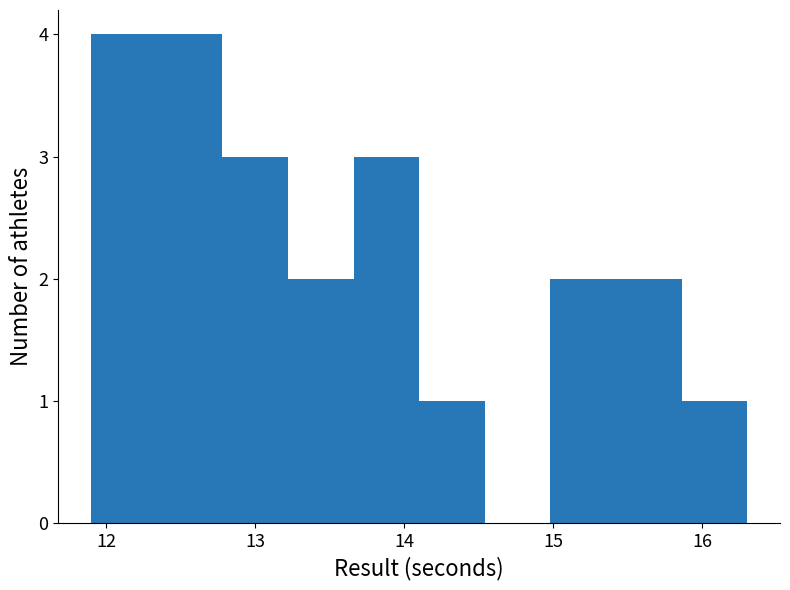

Reading left to right, transcribe this chart: for each bar, give the range it covers on the x-axis and its height. Neither the bar edges nor the heights are printed on the chart, so give them approximately, as read against the axes.

11.90 to 12.34: 4
12.34 to 12.78: 4
12.78 to 13.22: 3
13.22 to 13.66: 2
13.66 to 14.10: 3
14.10 to 14.54: 1
14.54 to 14.98: 0
14.98 to 15.42: 2
15.42 to 15.86: 2
15.86 to 16.30: 1